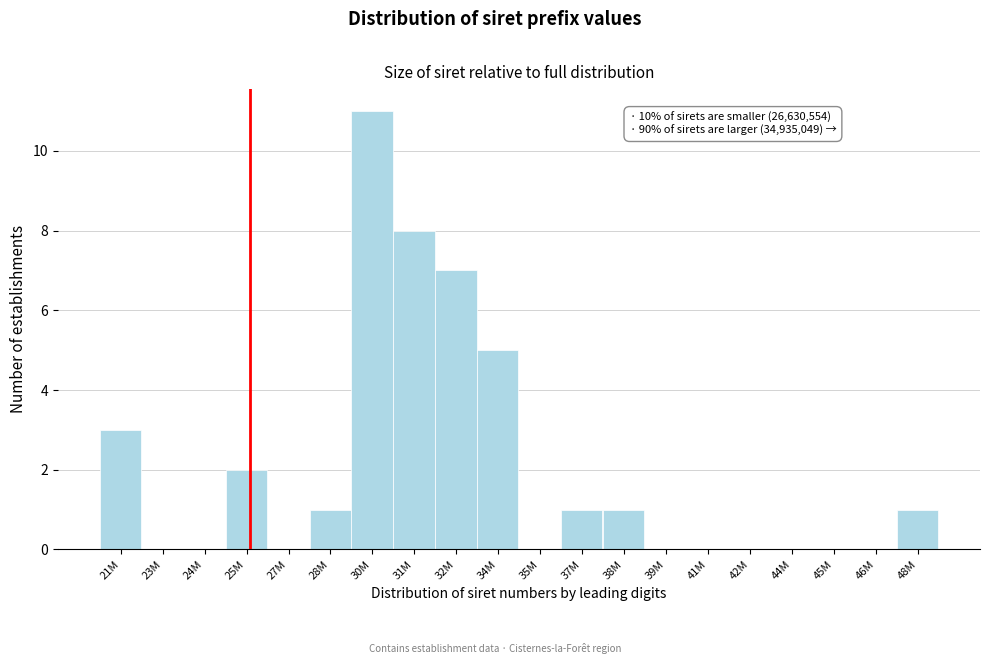

Reading left to right, list all the values displayed in this chart.

21M=3	23M=0	24M=0	25M=2	27M=0	28M=1	30M=11	31M=8	32M=7	34M=5	35M=0	37M=1	38M=1	39M=0	41M=0	42M=0	44M=0	45M=0	46M=0	48M=1